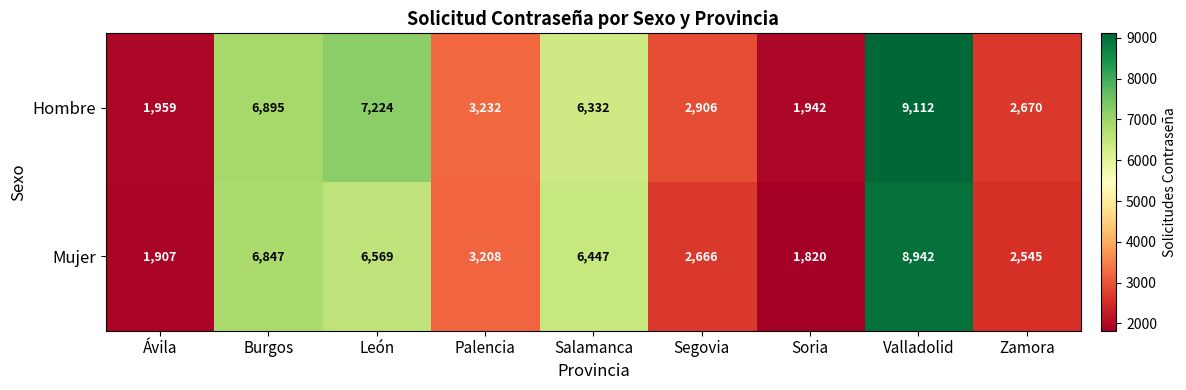

The Hombre series shows 6895 at Burgos. True or false?

True